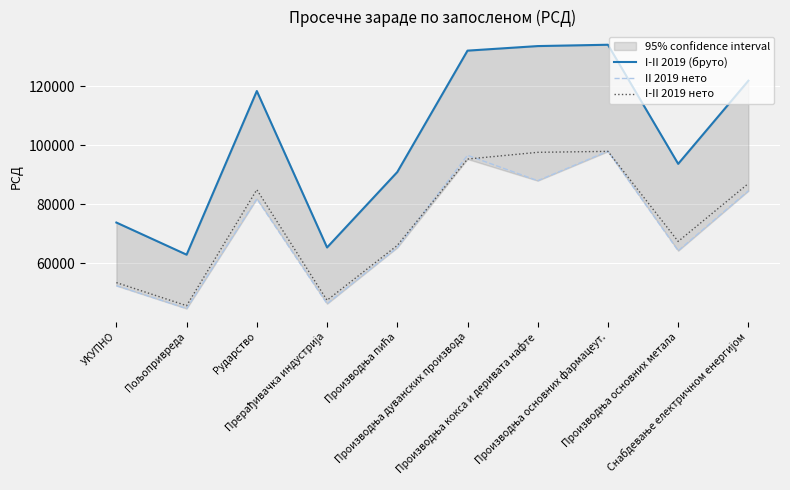

Between Рударство and Производња дуванских производа, which series saw the biggest shift?

II 2019 нето